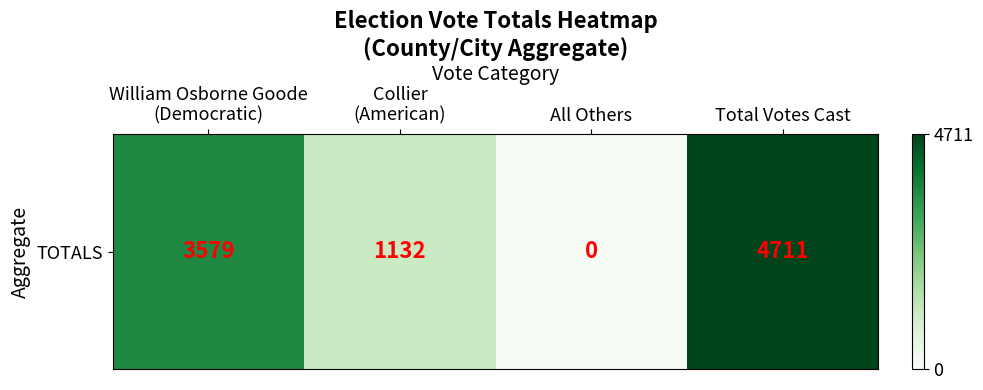

What is the greatest value displayed?

4711